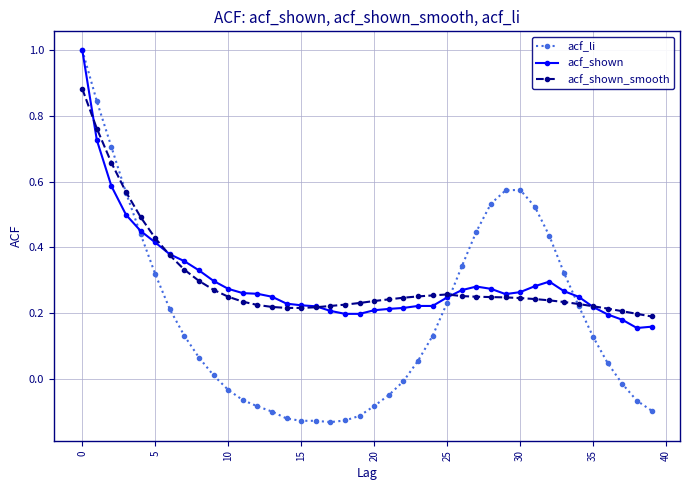

What is the greatest value displayed?

1.0